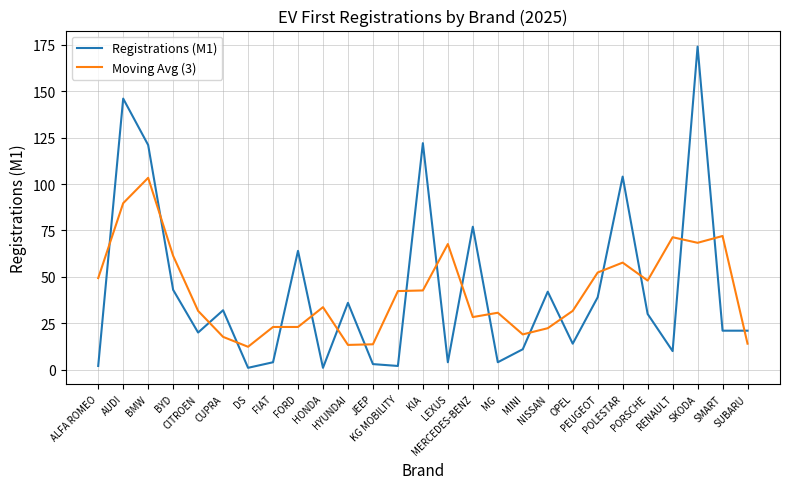

What is the total value across all series at CUPRA?

49.7